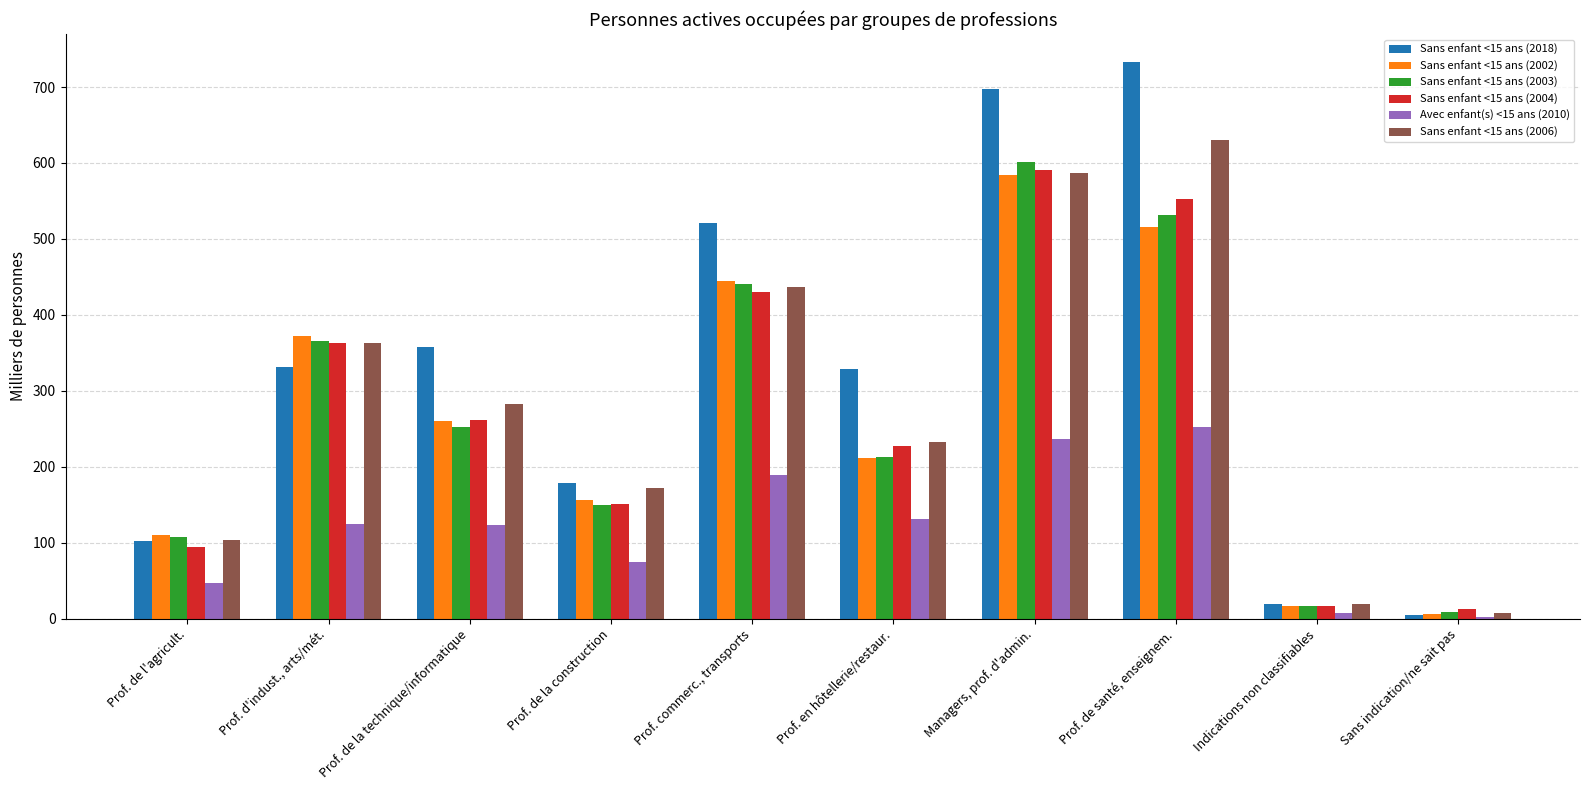

Which series changed the most between Prof. de la technique/informatique and Managers, prof. d'admin.?

Sans enfant <15 ans (2003)